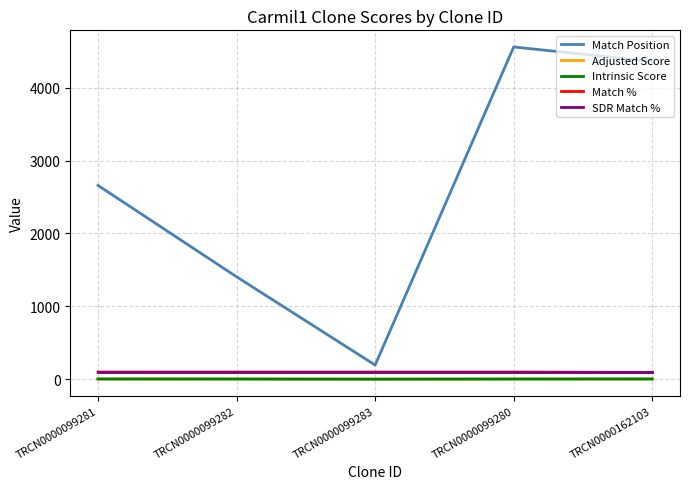

Count the number of categories in the chart.

5